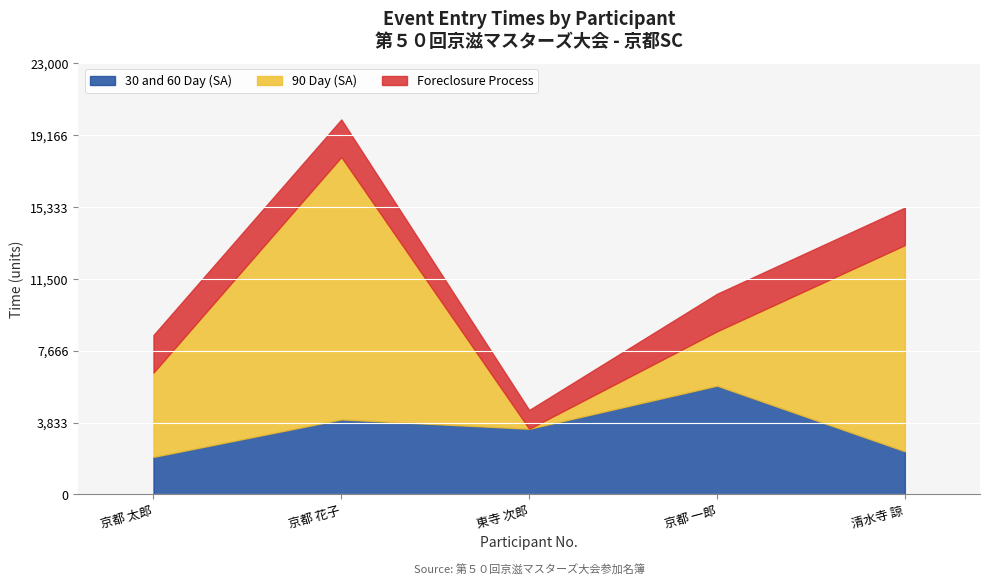

What are all the series names shown in the legend?

30 and 60 Day (SA), 90 Day (SA), Foreclosure Process